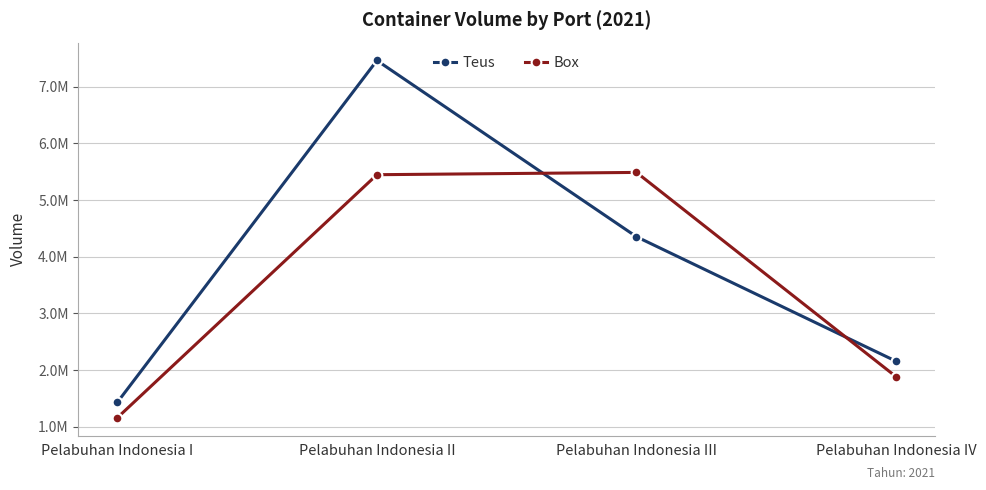

List the series in order of their peak value, lowest first.

Box, Teus